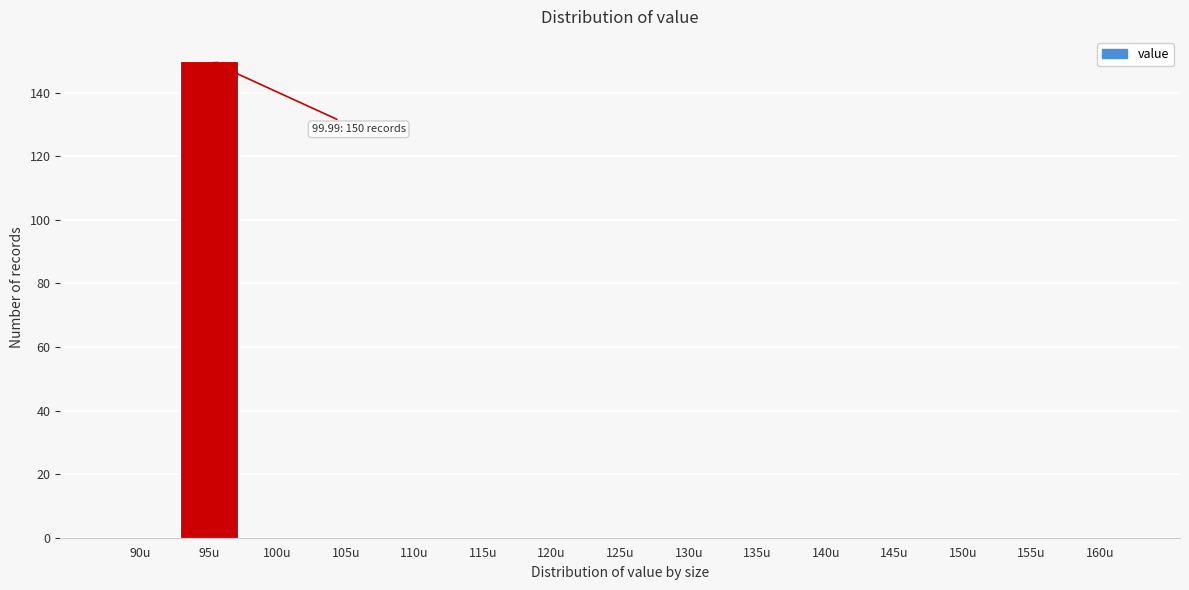

Reading right to left, list all the values displayed in this chart.

160u=0	155u=0	150u=0	145u=0	140u=0	135u=0	130u=0	125u=0	120u=0	115u=0	110u=0	105u=0	100u=0	95u=150	90u=0